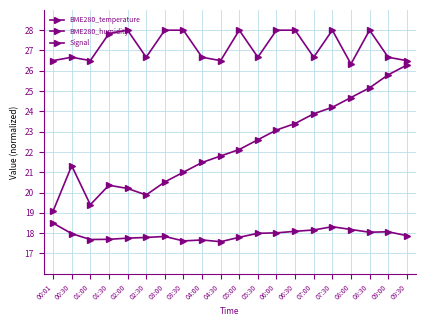

What is the sum of the BME280_humidity values at 01:00 and 07:00?

35.8